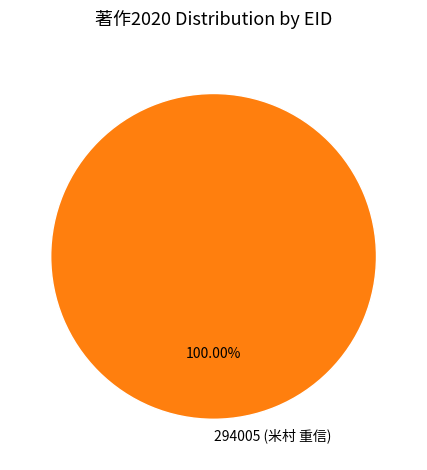

Count the number of slices in the pie.

1